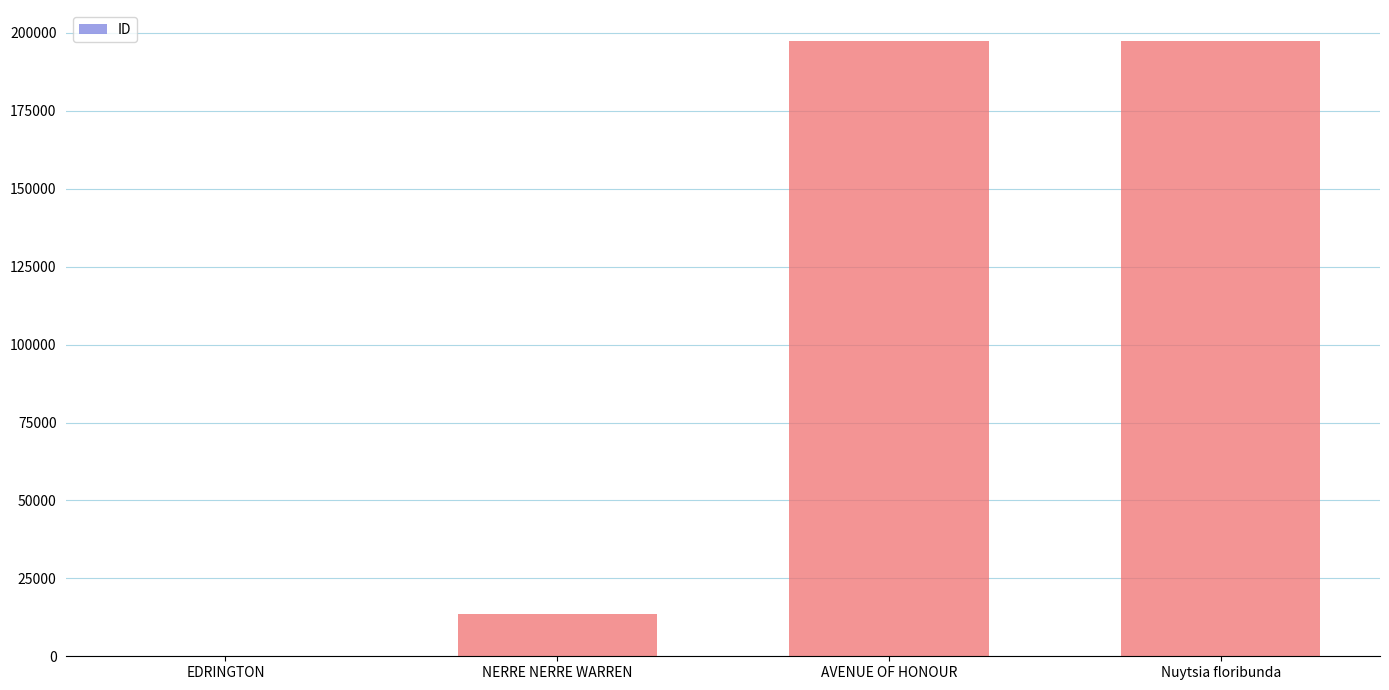

True or false: the data shows 347478 at Nuytsia floribunda.

False